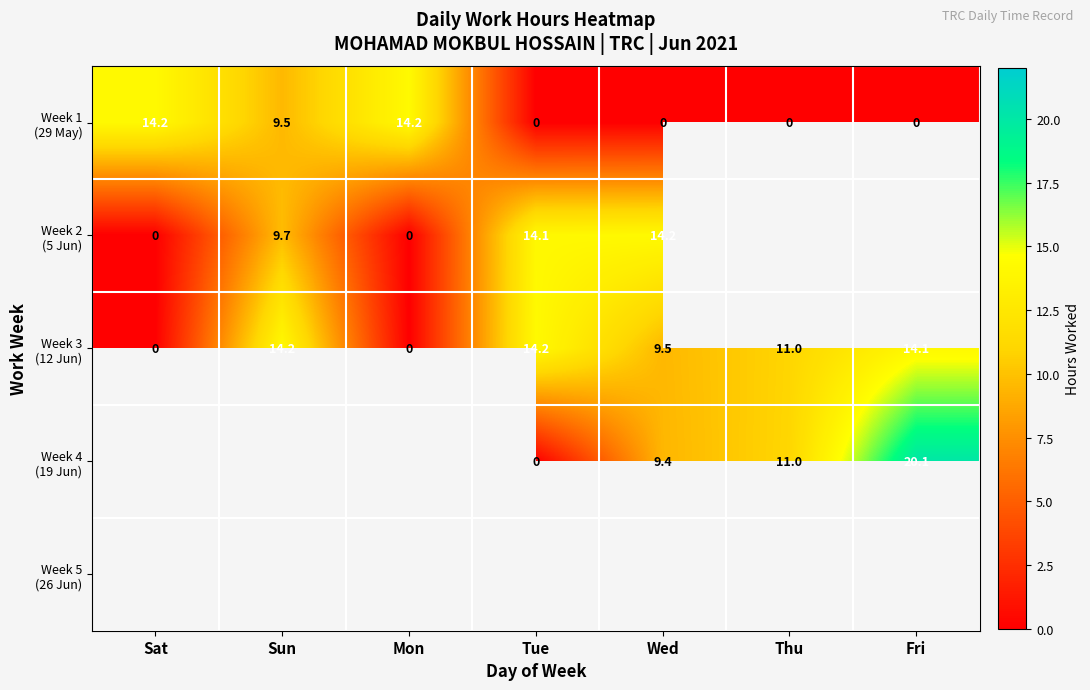

What is the spread (max minus min) of values at Sat?

14.2